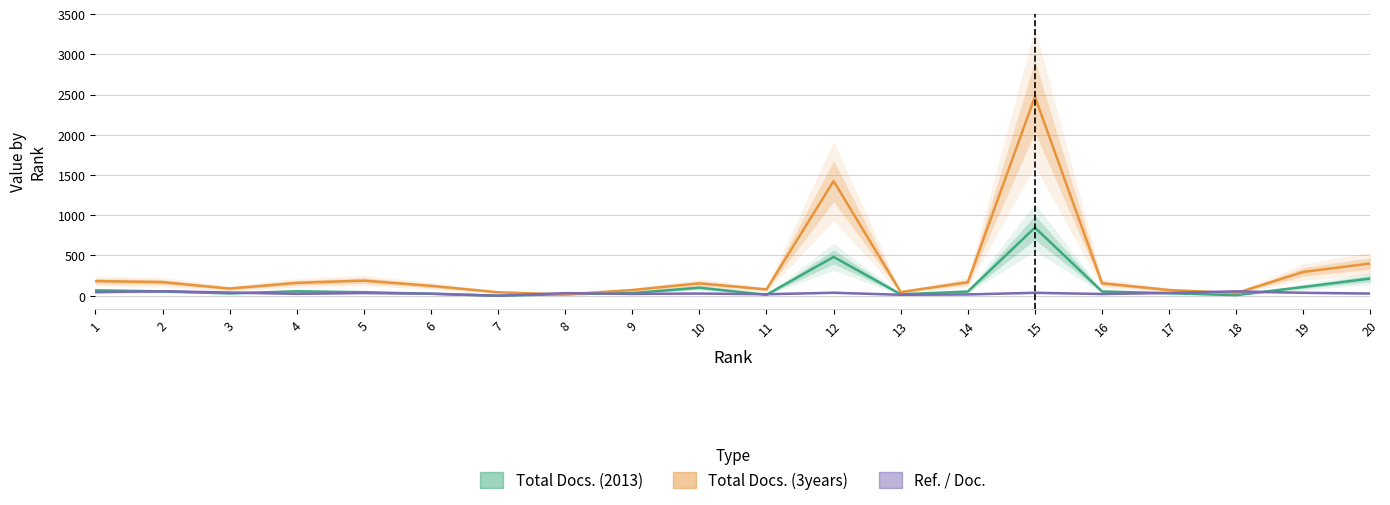

Is the value of Total Docs. (3years) at 3 greater than the value of Ref. / Doc. at 12?

Yes